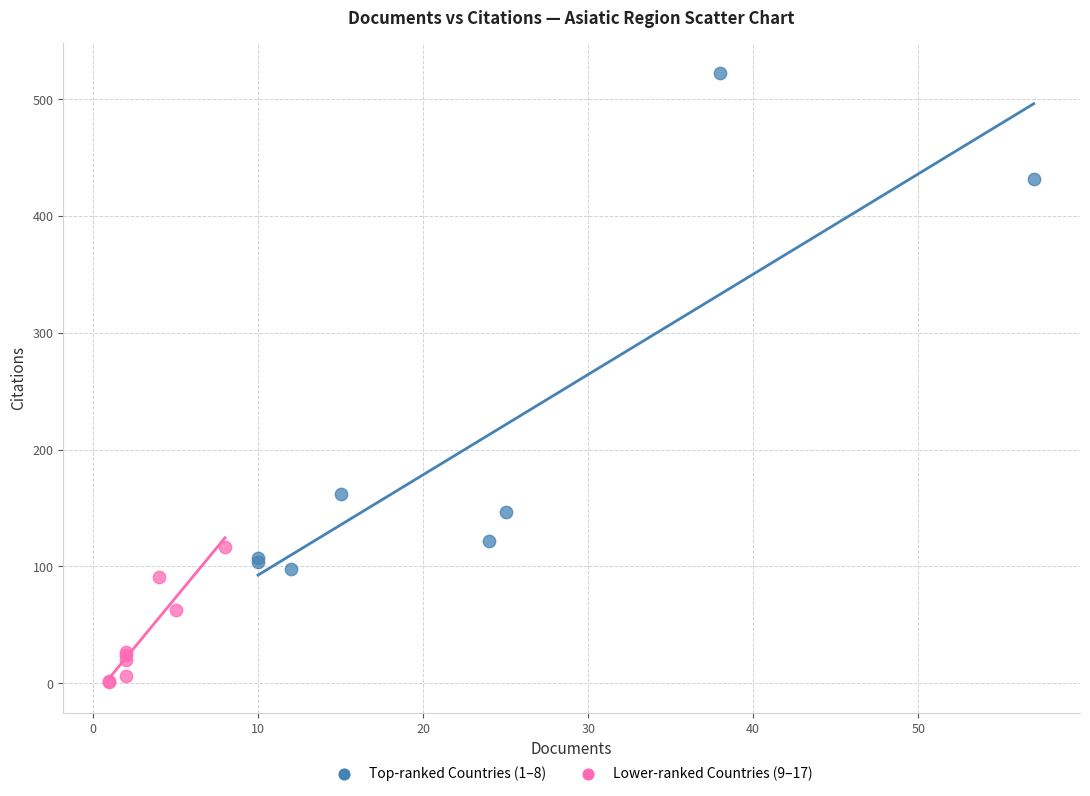

What are all the series names shown in the legend?

Top-ranked Countries (1–8), Lower-ranked Countries (9–17)